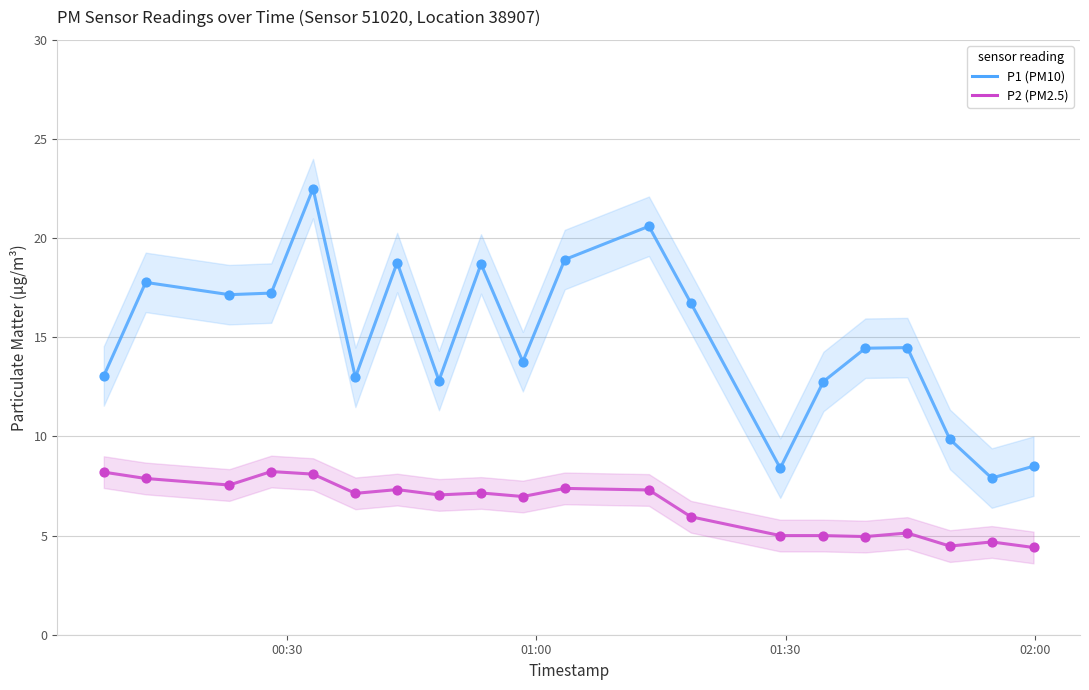

At how many categories does at least one series exceed 12?

16